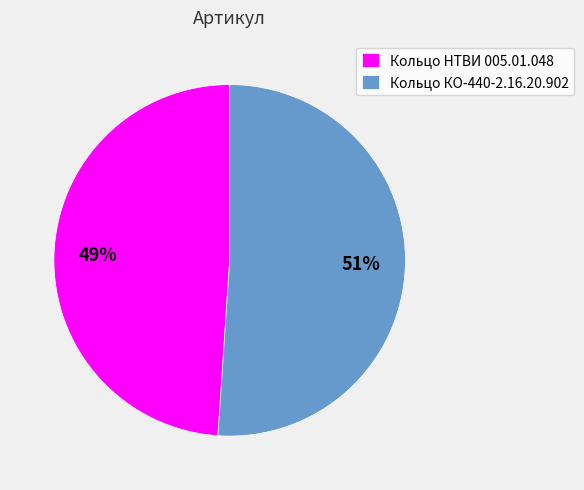

To the nearest percent, what is the difference between the Кольцо КО-440-2.16.20.902 and Кольцо НТВИ 005.01.048 slice percentages?

2%